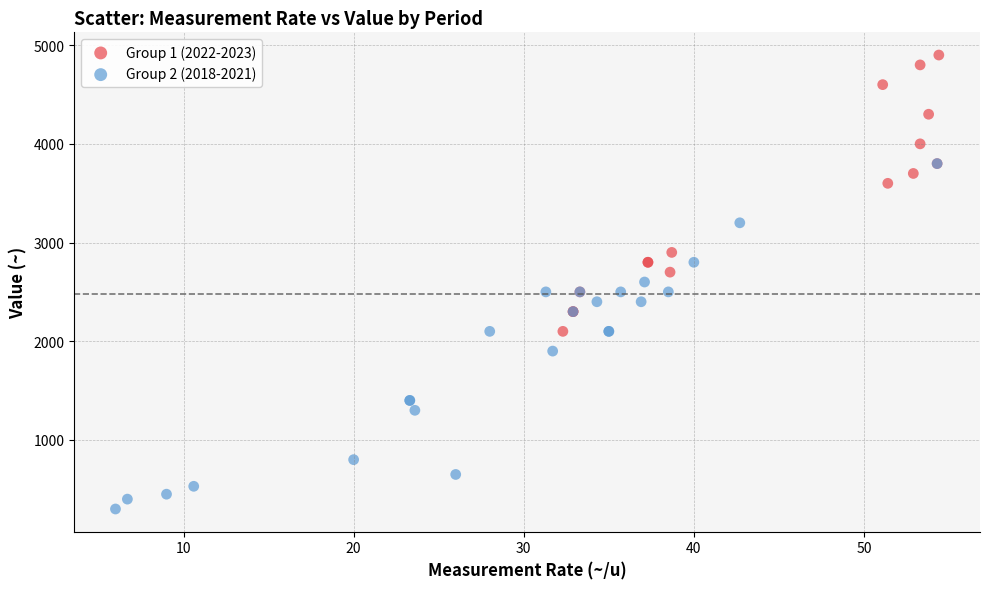

Which series contains the lowest Y value?

Group 2 (2018-2021)